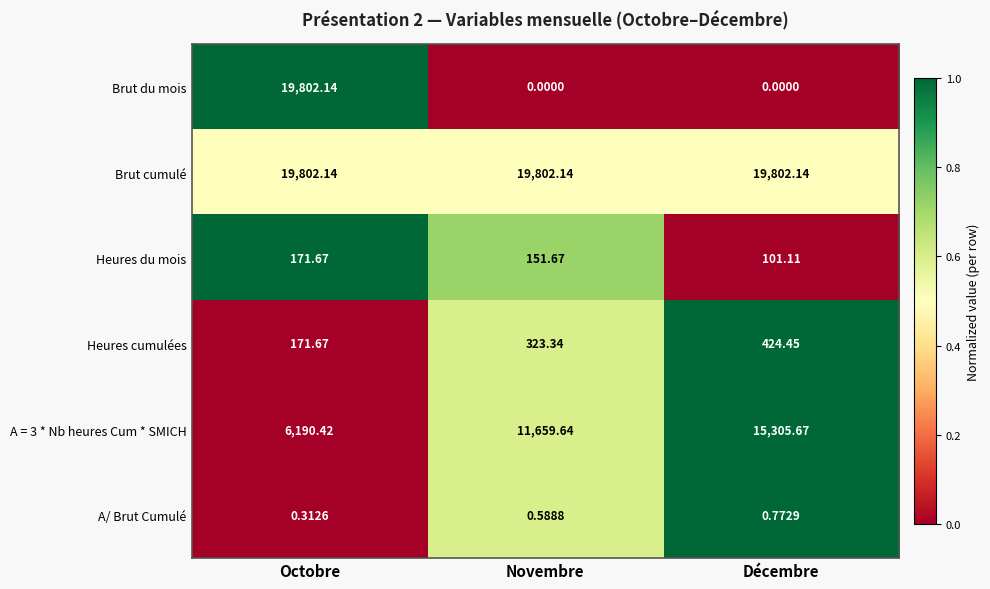

Is the value of A/ Brut Cumulé at Décembre greater than the value of Heures du mois at Décembre?

No